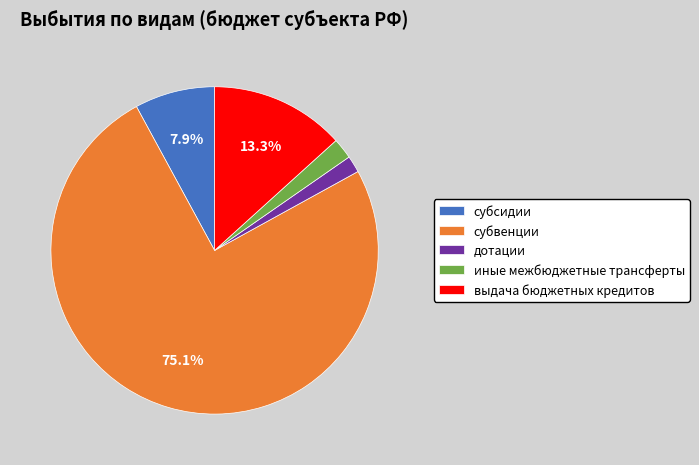

To the nearest percent, what is the difference between the largest and smallest slice percentages?

73%